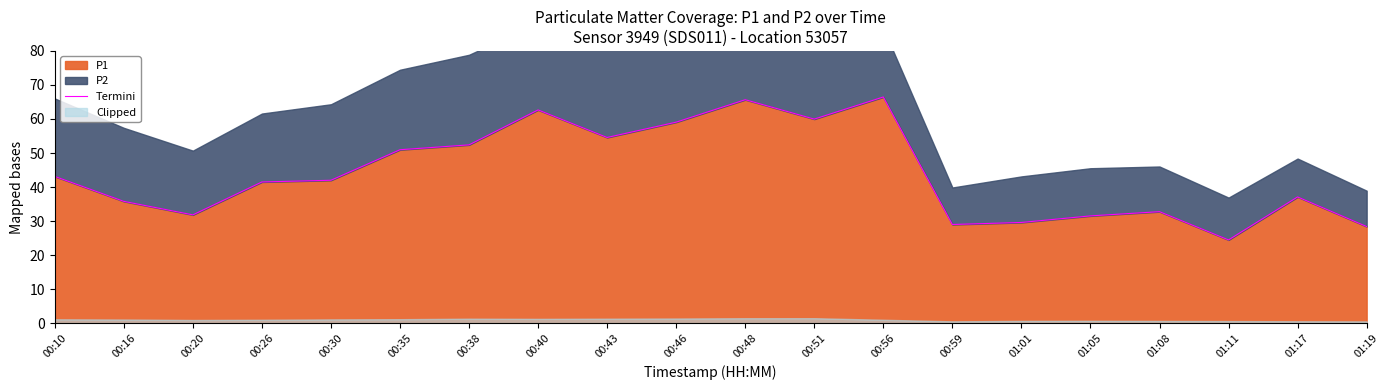

Does the chart have visible grid lines?

No